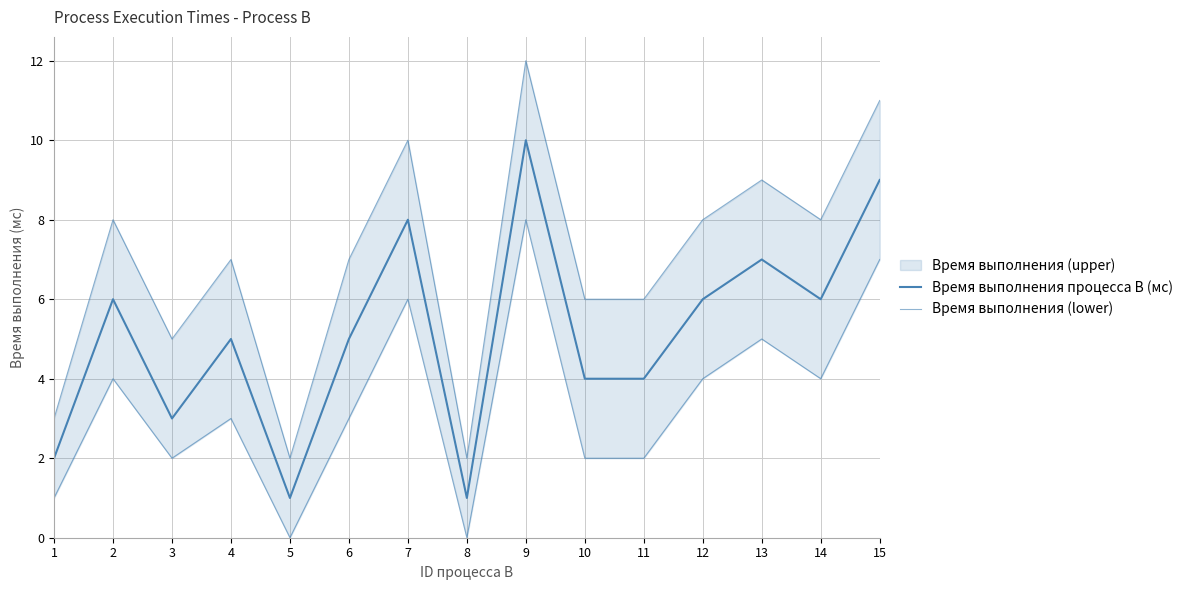

Which category has the highest value in the Время выполнения (lower) series?

9